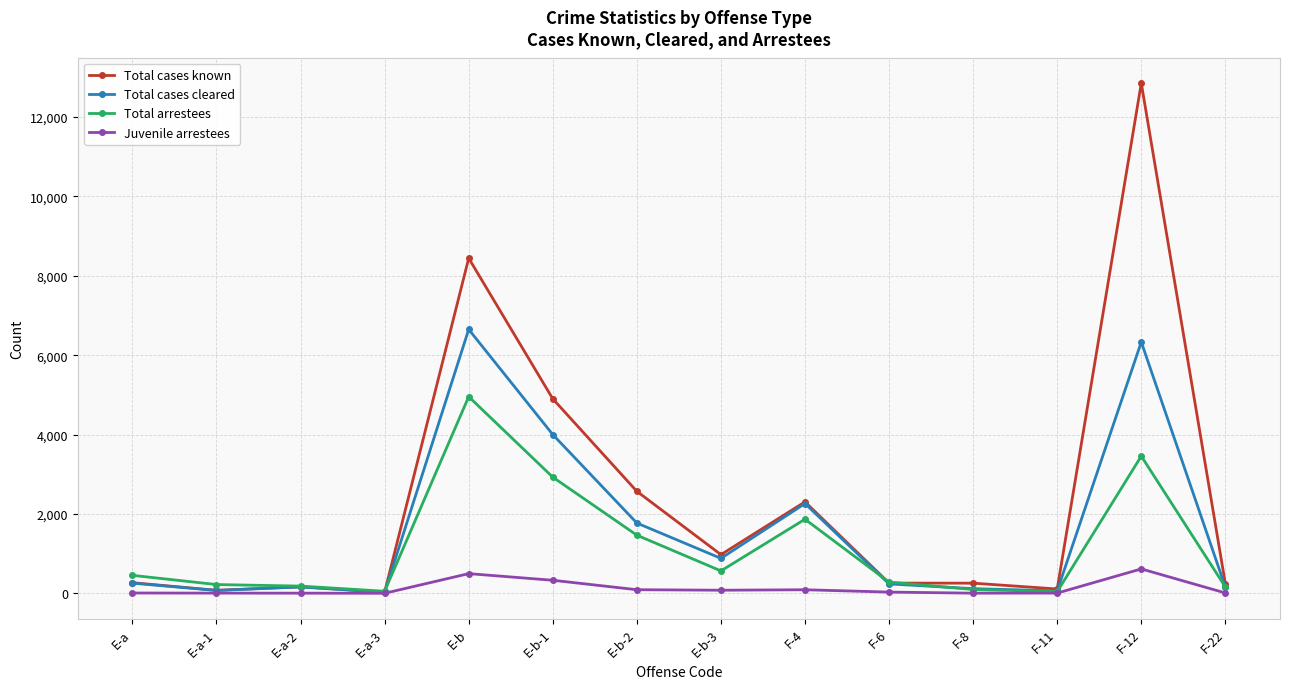

Which category has the highest value in the Total cases cleared series?

E-b